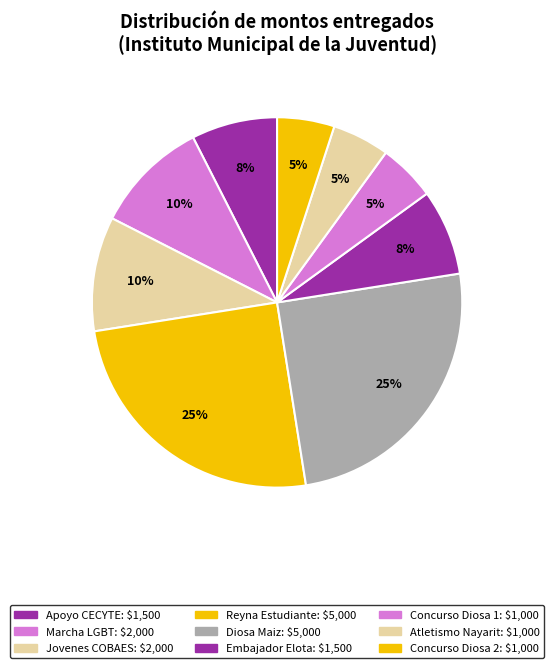

How many segments does this pie chart have?

9